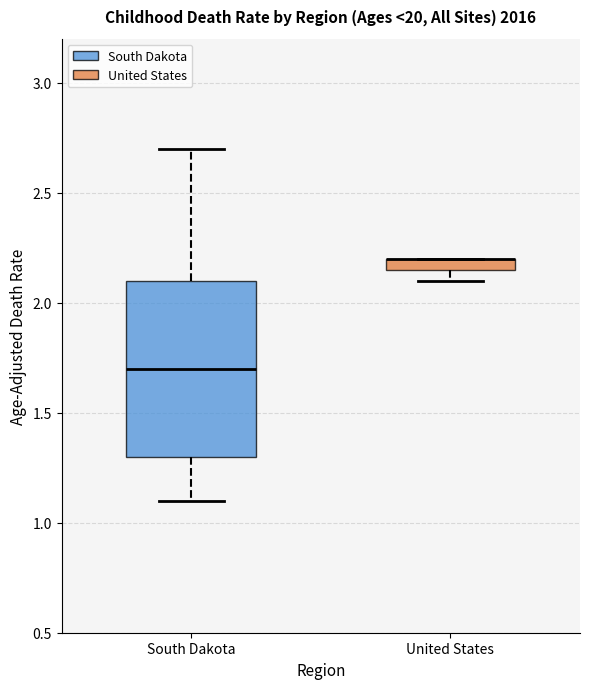

Where is the lower edge of the box for United States on the y-axis? The values are not printed on the chart, so give them approximately, as read against the axis.

2.15